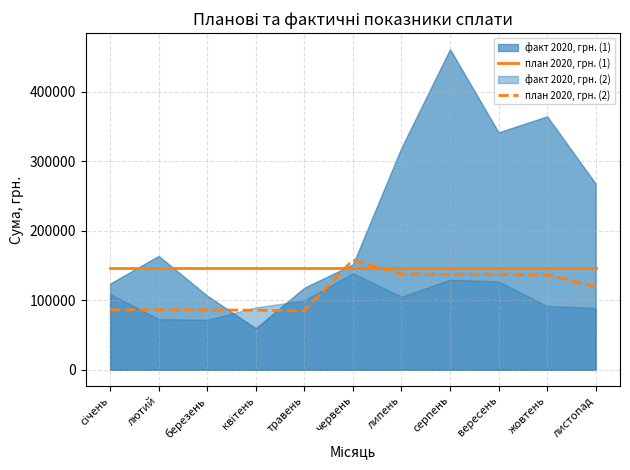

Is the value of план 2020, грн. (1) at січень greater than the value of план 2020, грн. (2) at січень?

Yes